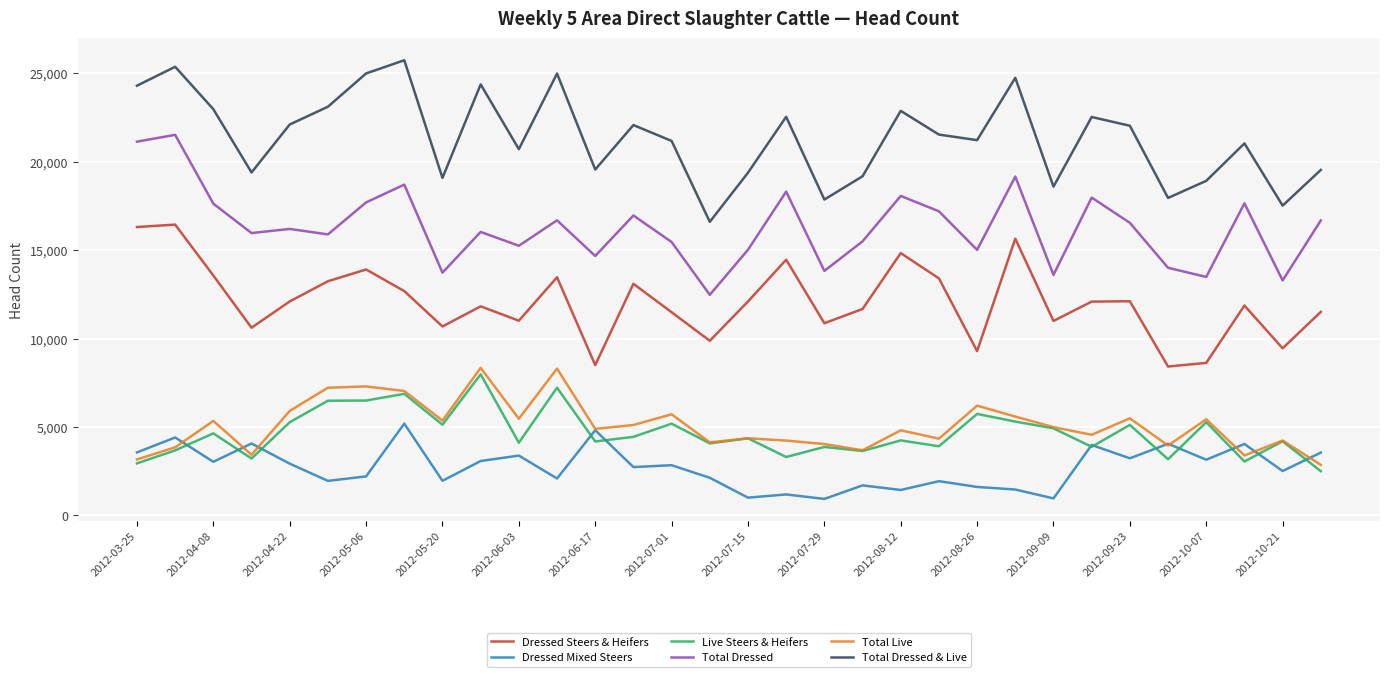

What is the highest value of the Live Steers & Heifers series?

7980